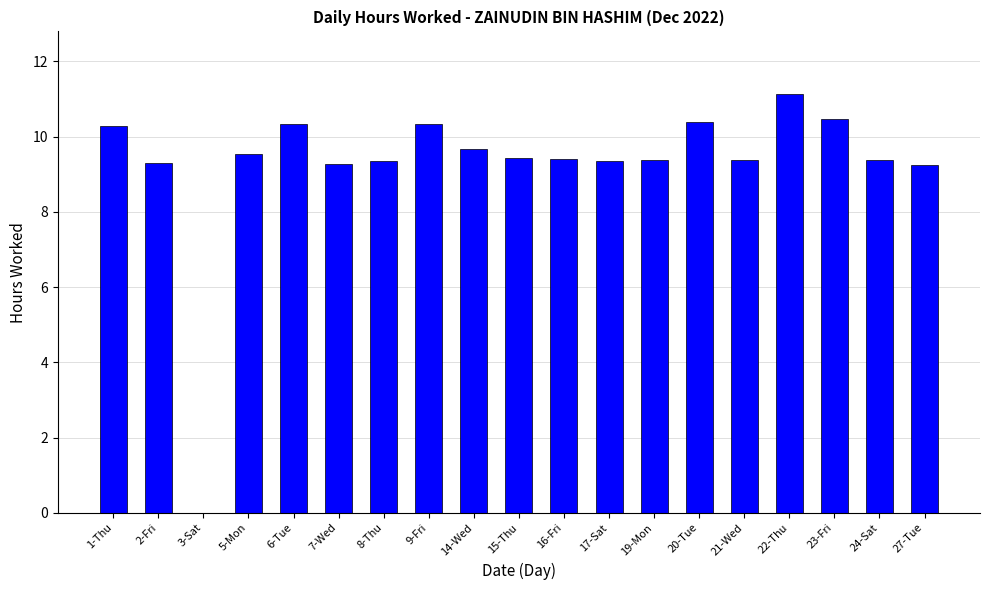

What is the average value?

9.2